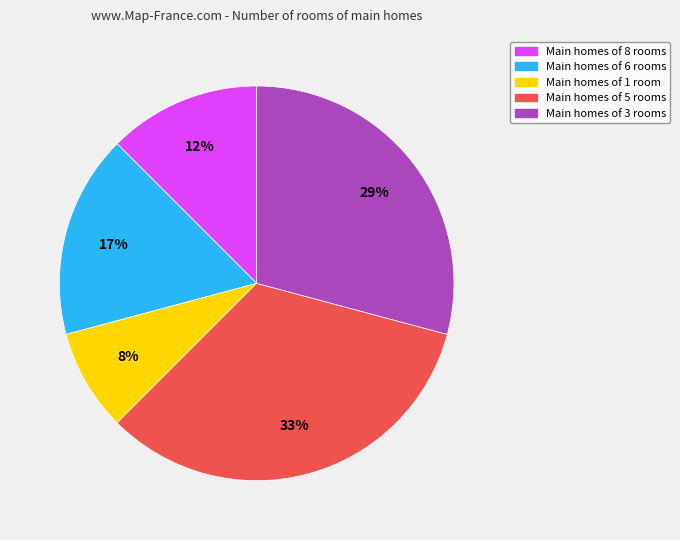

How many slices are in this pie chart?

5